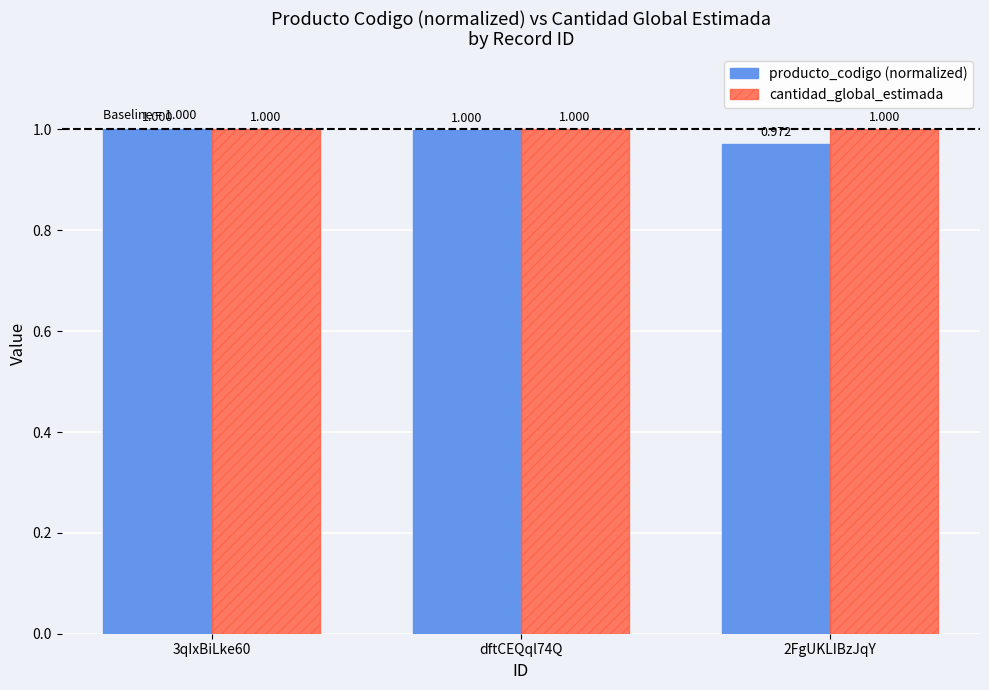

Which series changed the most between dftCEQql74Q and 2FgUKLIBzJqY?

producto_codigo (normalized)